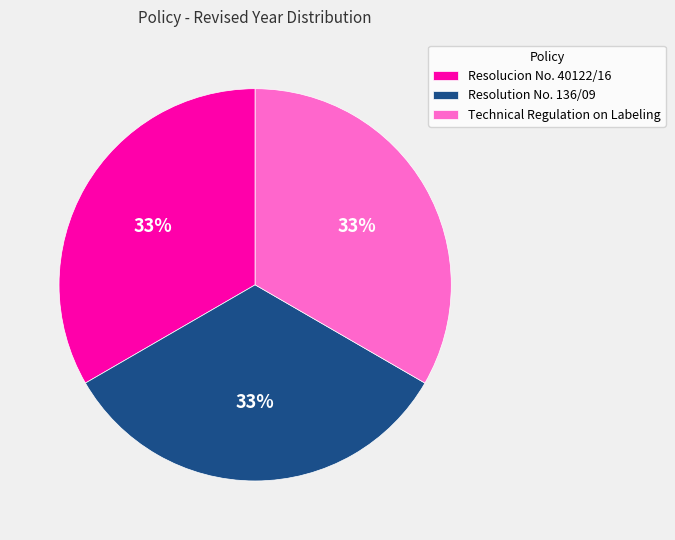

Is there any slice that represents more than half of the pie?

No